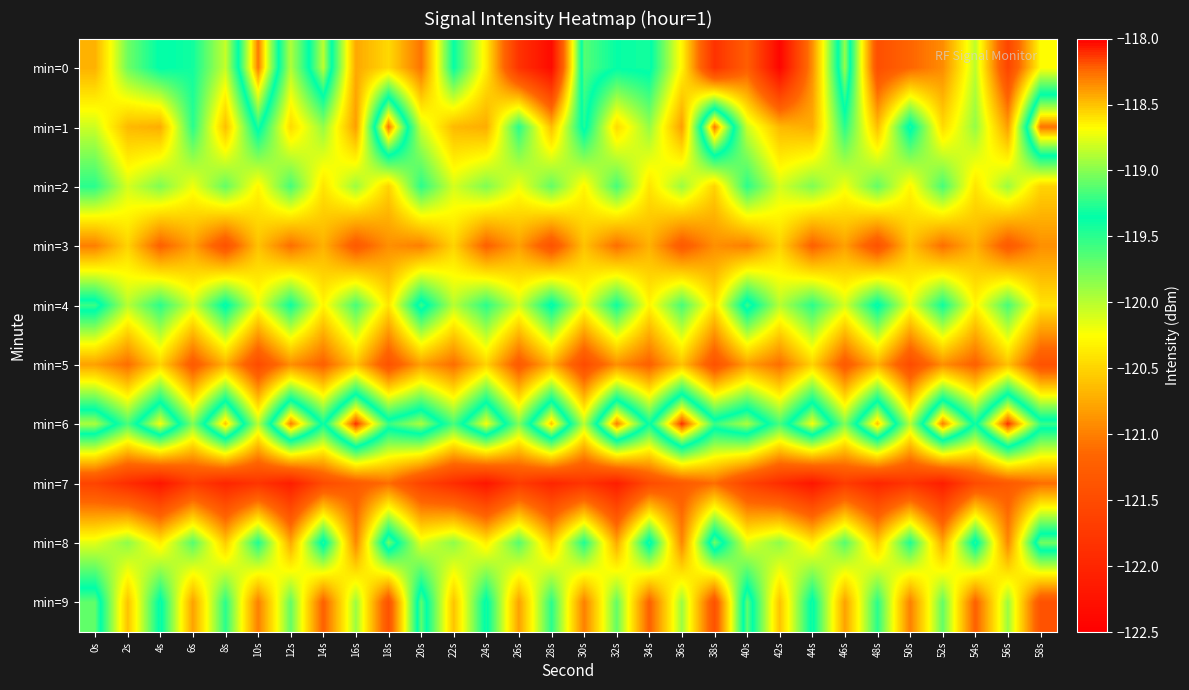

What is the smallest value displayed?

-122.4